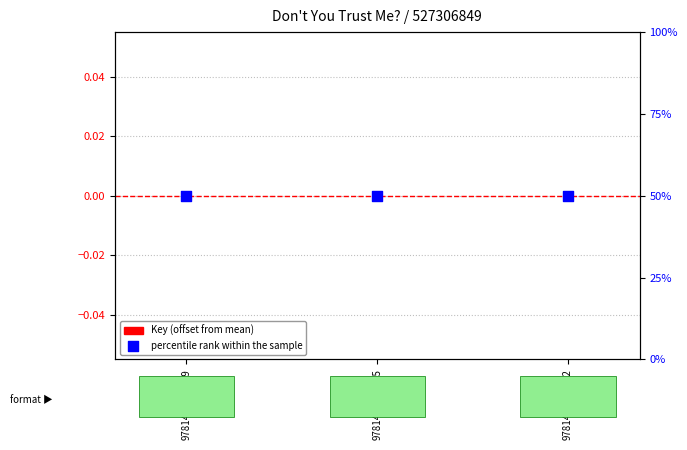

What are all the series names shown in the legend?

Key (offset from mean), percentile rank within the sample